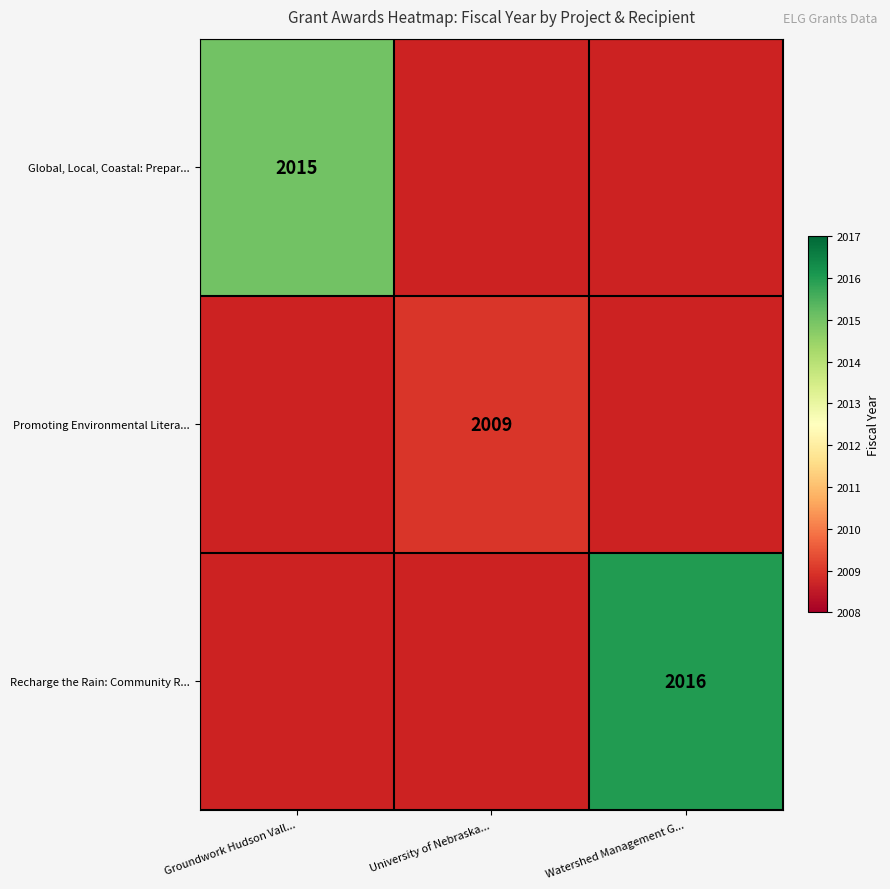

The value of Promoting Environmental Litera... at University of Nebraska... is 3336. True or false?

False